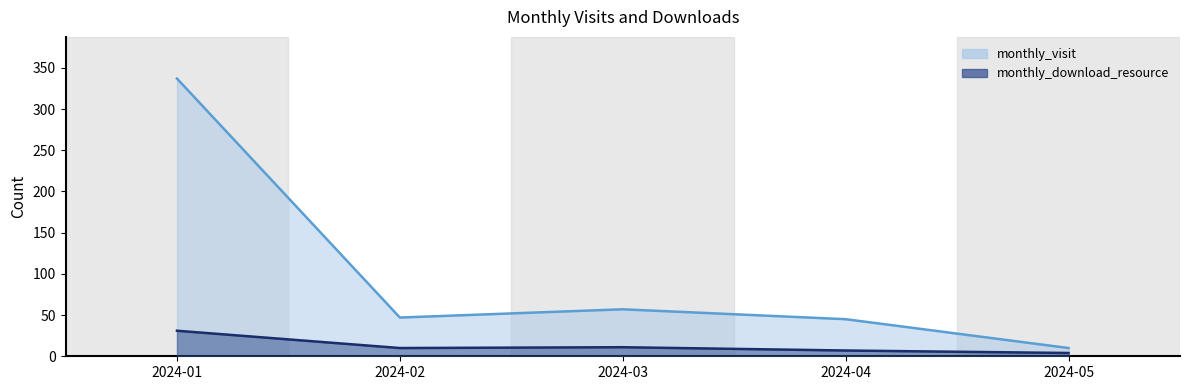

What is the sum of all monthly_visit values?

496